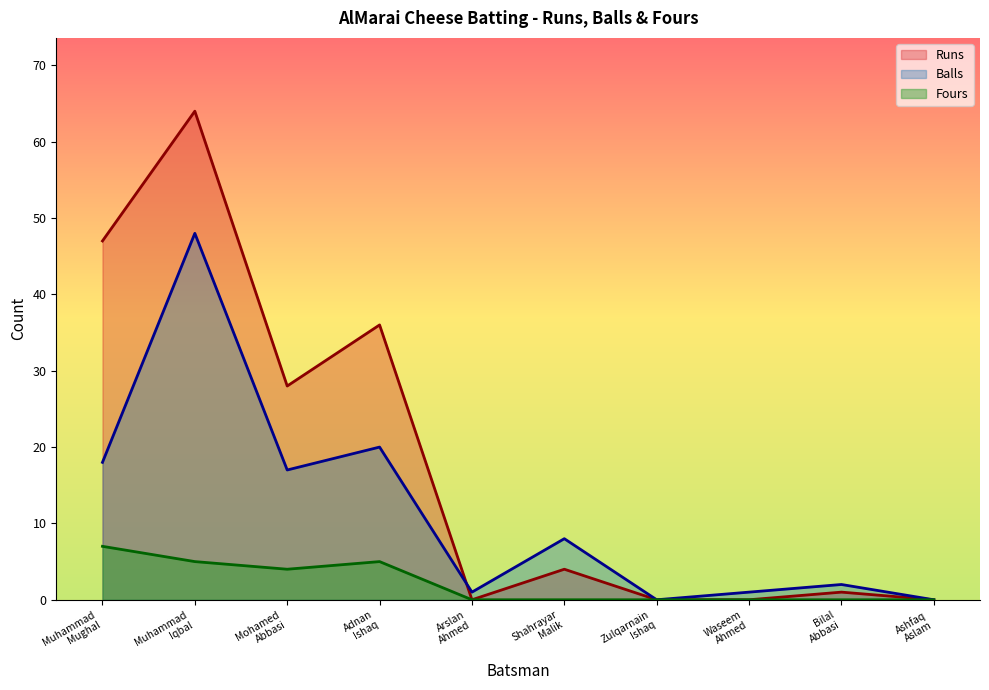

Does the chart display data point markers on the line(s)?

No